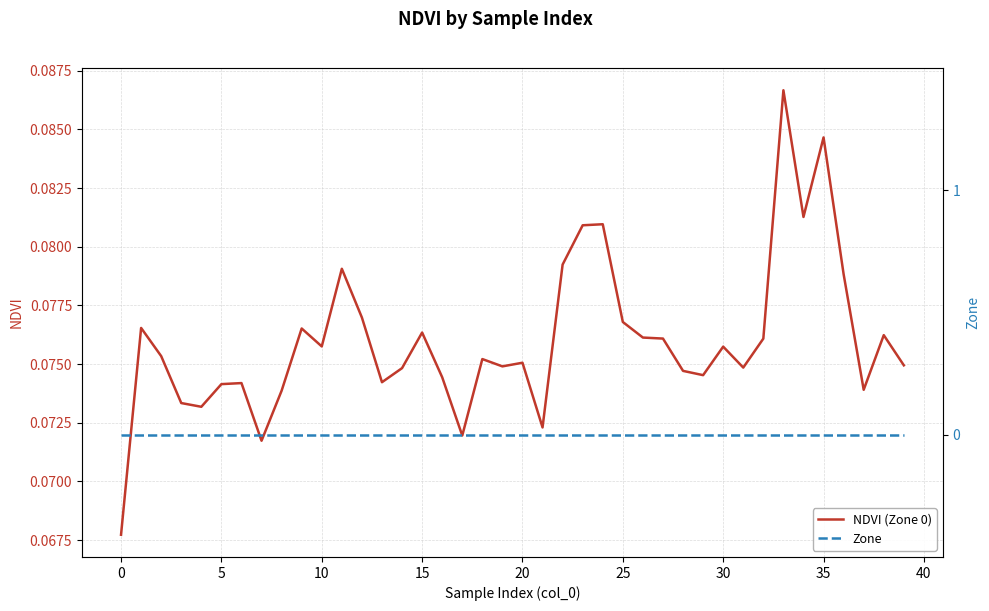

Reading right to left, list all the values displayed in this chart.

NDVI (Zone 0): 0.1	0.1	0.1	0.1	0.1	0.1	0.1	0.1	0.1	0.1	0.1	0.1	0.1	0.1	0.1	0.1	0.1	0.1	0.1	0.1	0.1	0.1	0.1	0.1	0.1	0.1	0.1	0.1	0.1	0.1	0.1	0.1	0.1	0.1	0.1	0.1	0.1	0.1	0.1	0.1
Zone: 0.0	0.0	0.0	0.0	0.0	0.0	0.0	0.0	0.0	0.0	0.0	0.0	0.0	0.0	0.0	0.0	0.0	0.0	0.0	0.0	0.0	0.0	0.0	0.0	0.0	0.0	0.0	0.0	0.0	0.0	0.0	0.0	0.0	0.0	0.0	0.0	0.0	0.0	0.0	0.0